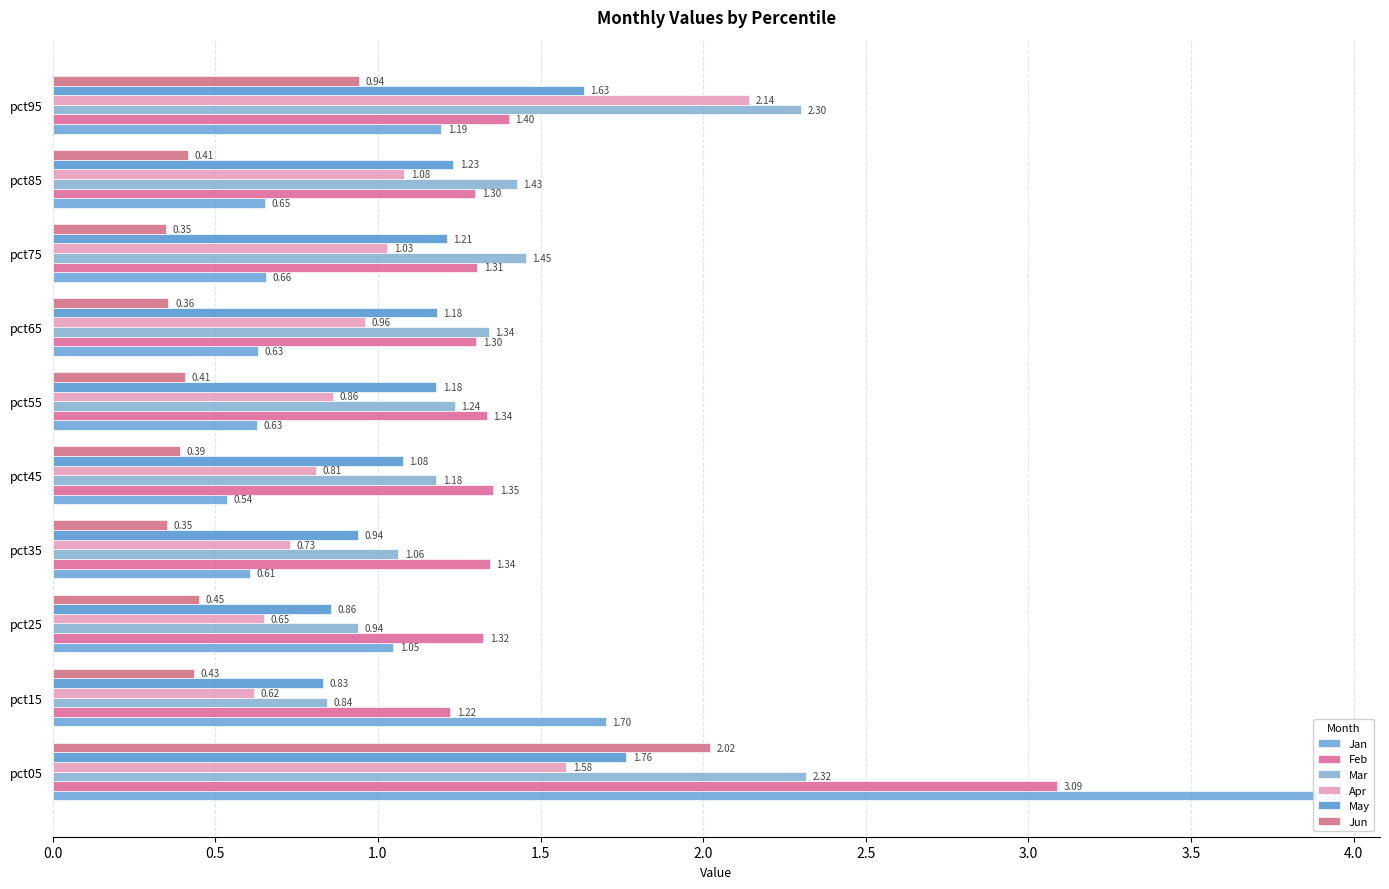

What is the greatest value displayed?

3.9